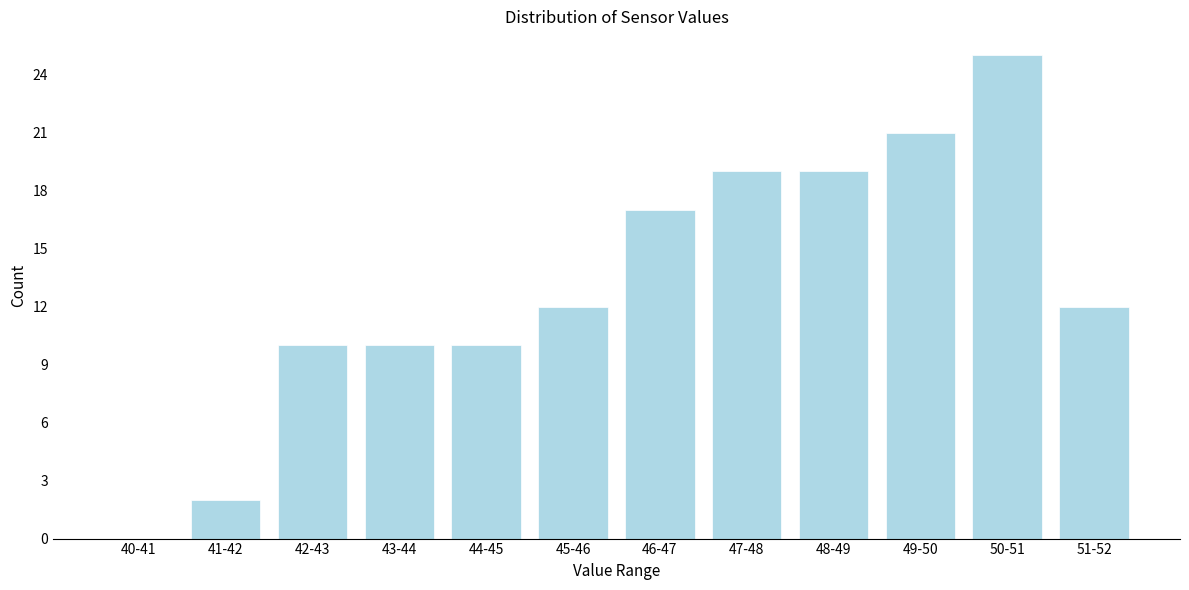

Reading right to left, what are all the values shown in this chart?

51-52=12	50-51=25	49-50=21	48-49=19	47-48=19	46-47=17	45-46=12	44-45=10	43-44=10	42-43=10	41-42=2	40-41=0